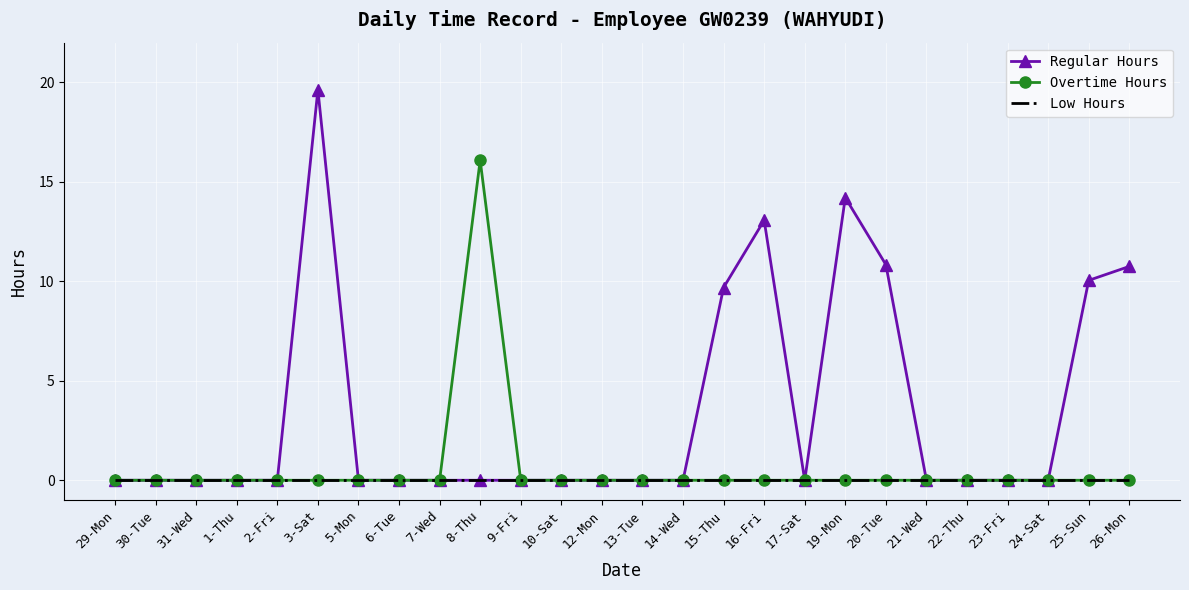

What is the difference between the Regular Hours values at 20-Tue and 6-Tue?

10.8